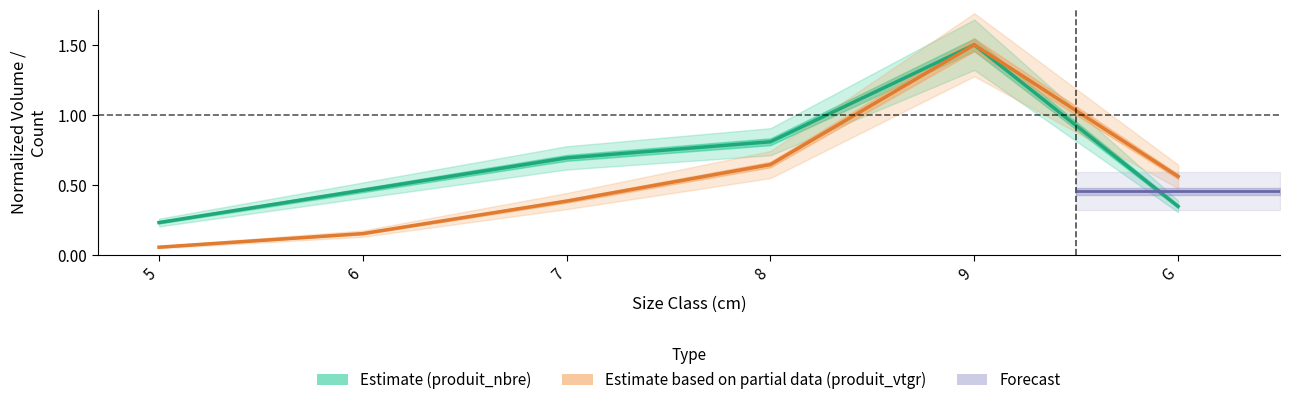

Is this an area chart (filled region under the line)?

No